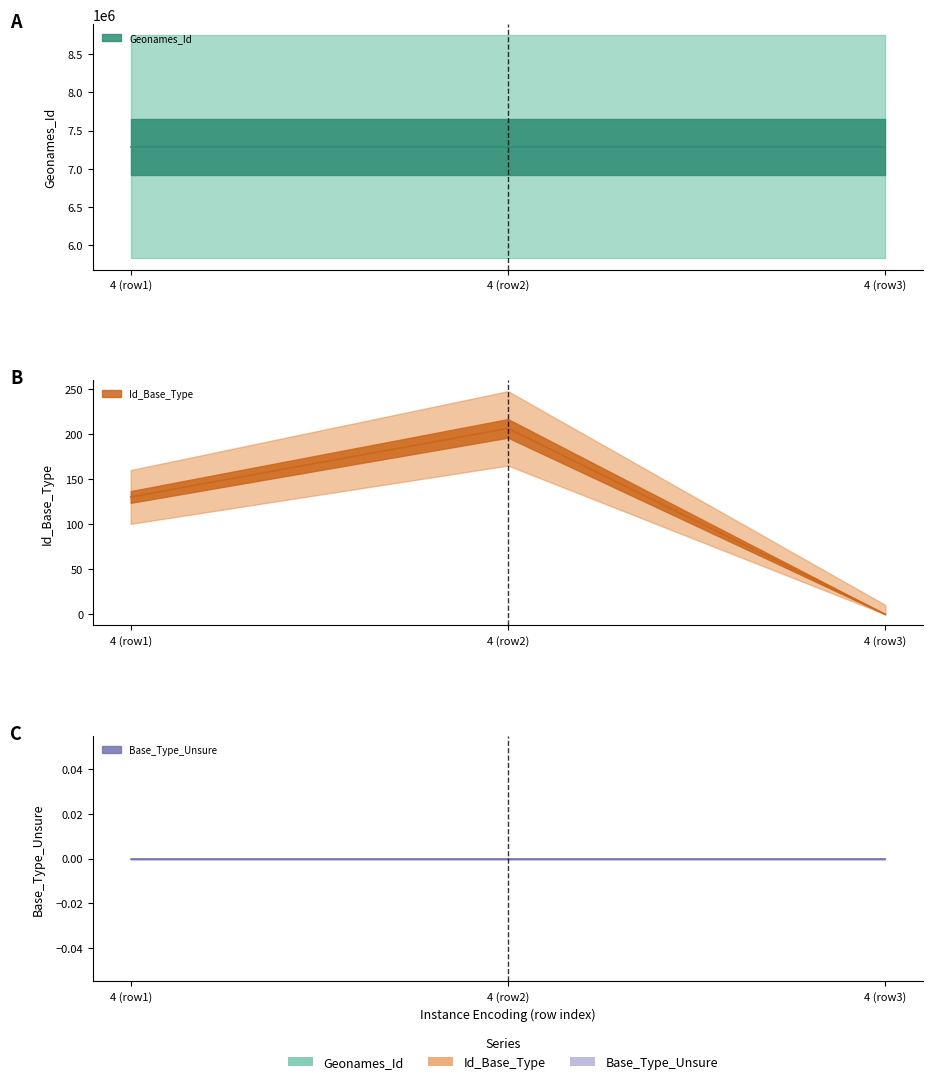

What is the total value across all series at 4?

7285789